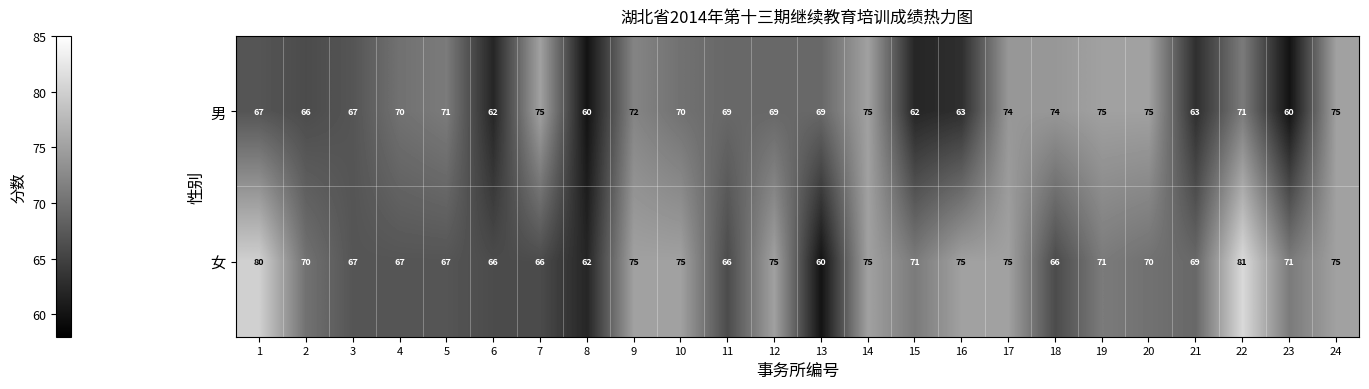

Which series has the largest total across all categories?

女